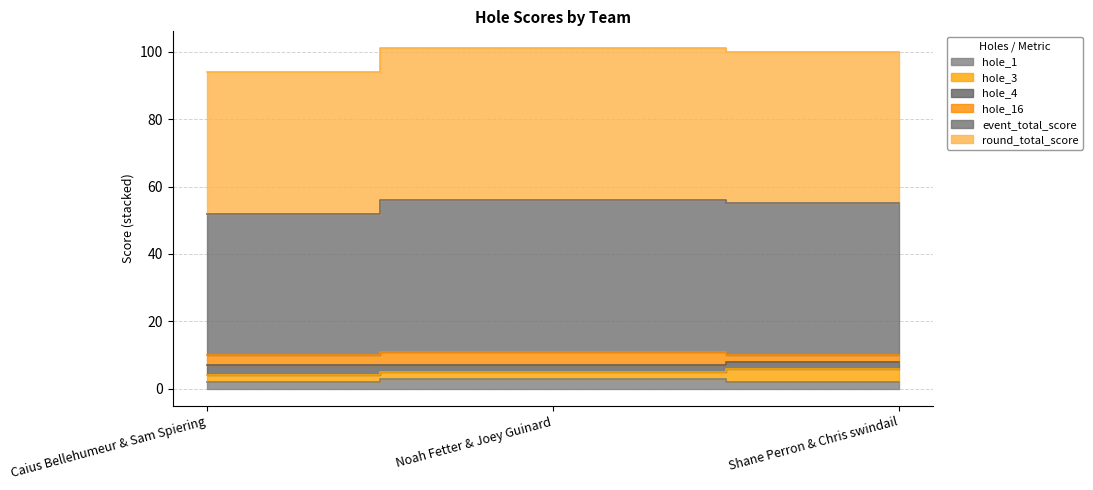

What is the label of the 1st point from the left?

Caius Bellehumeur & Sam Spiering